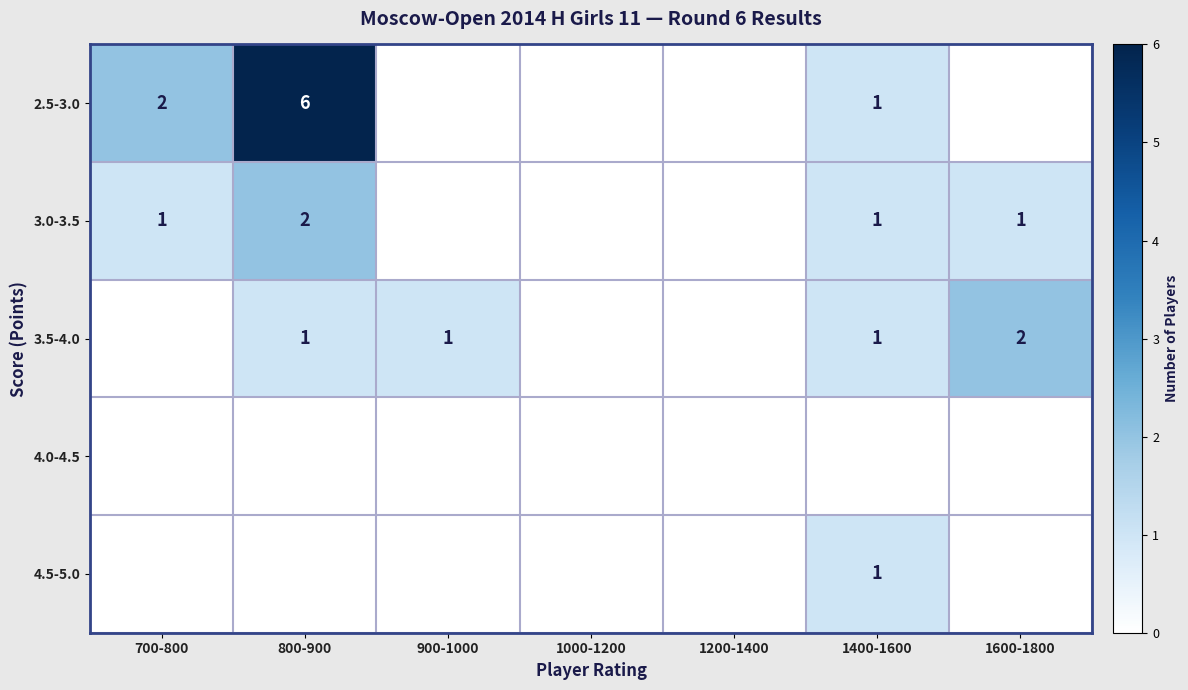

Is it true that 3.0-3.5 equals 1 at 800-900?

False